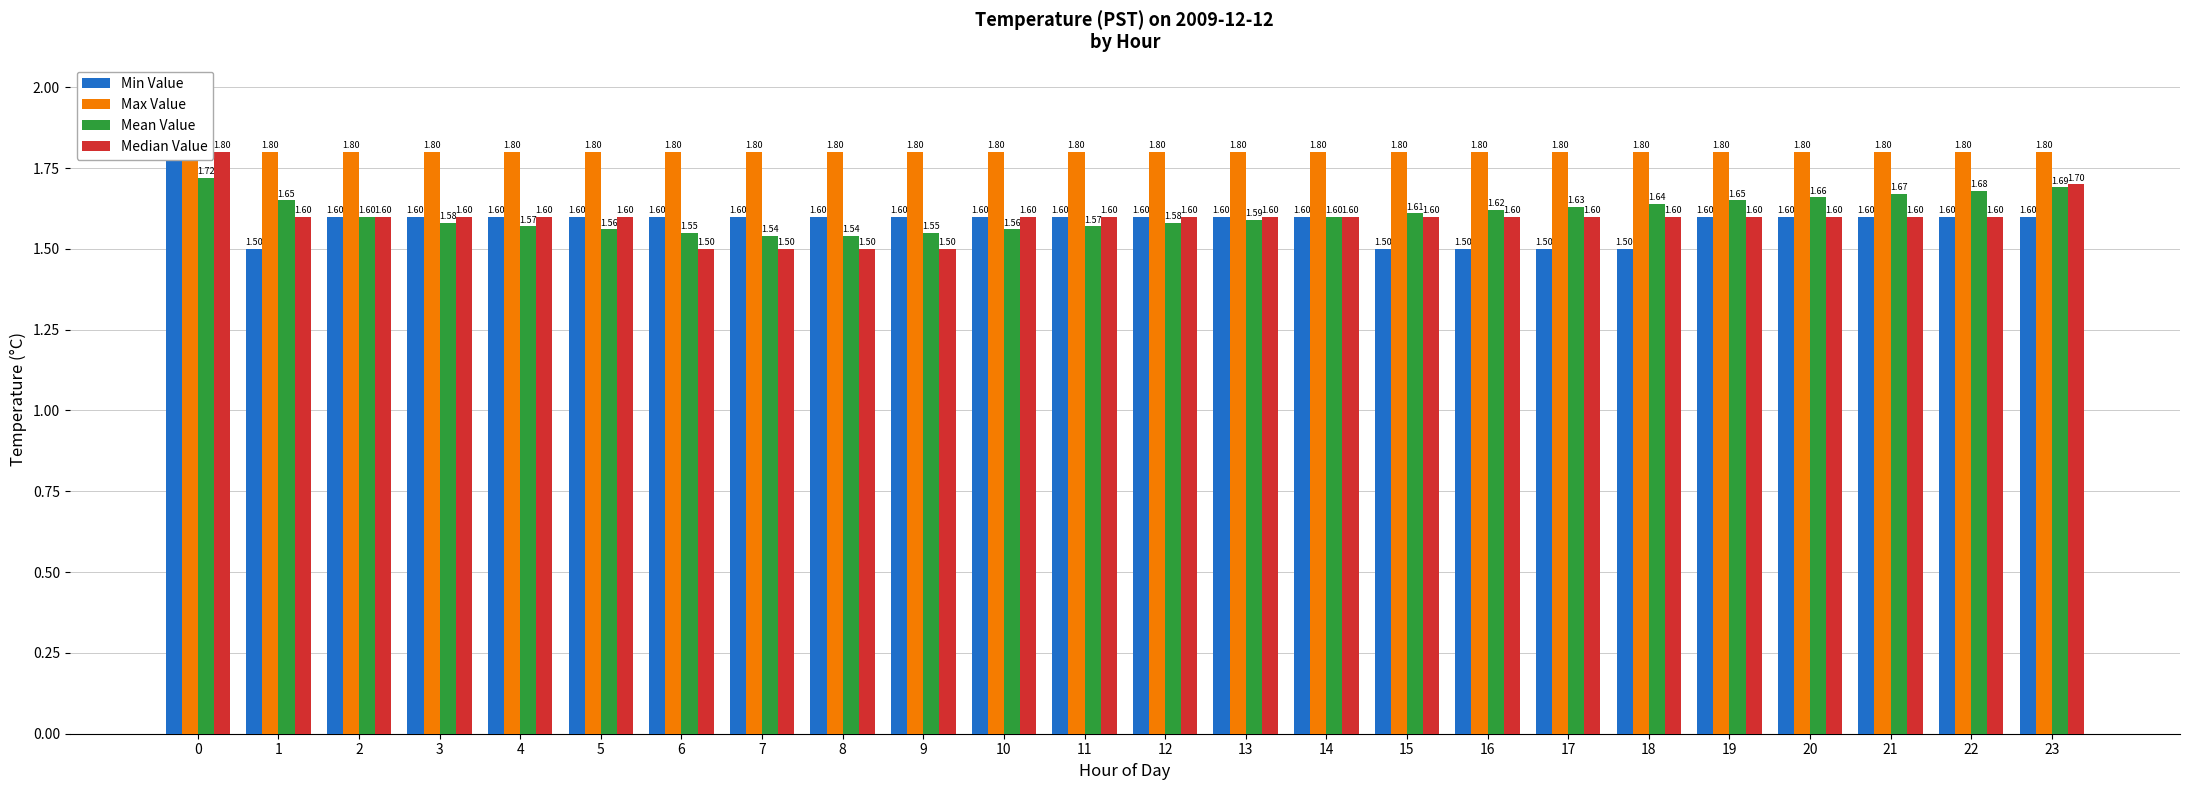

What is the lowest value of the Max Value series?

1.8